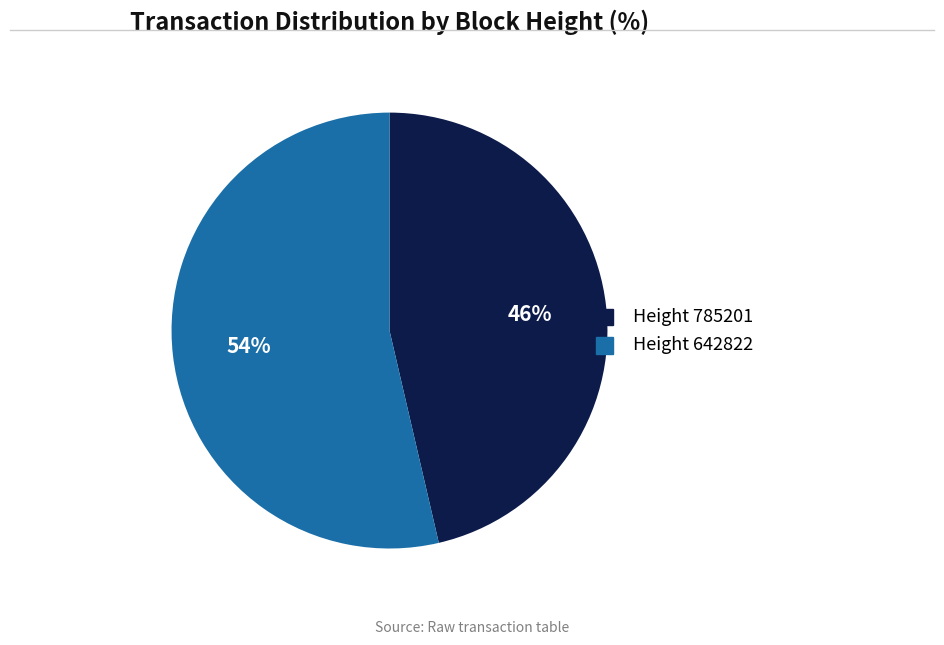

How many segments does this pie chart have?

2